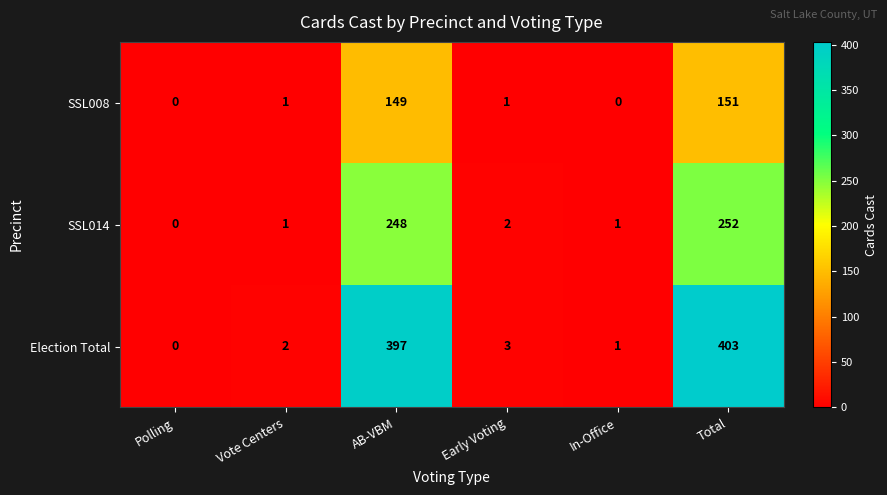

What is the average value of the SSL014 series?

84